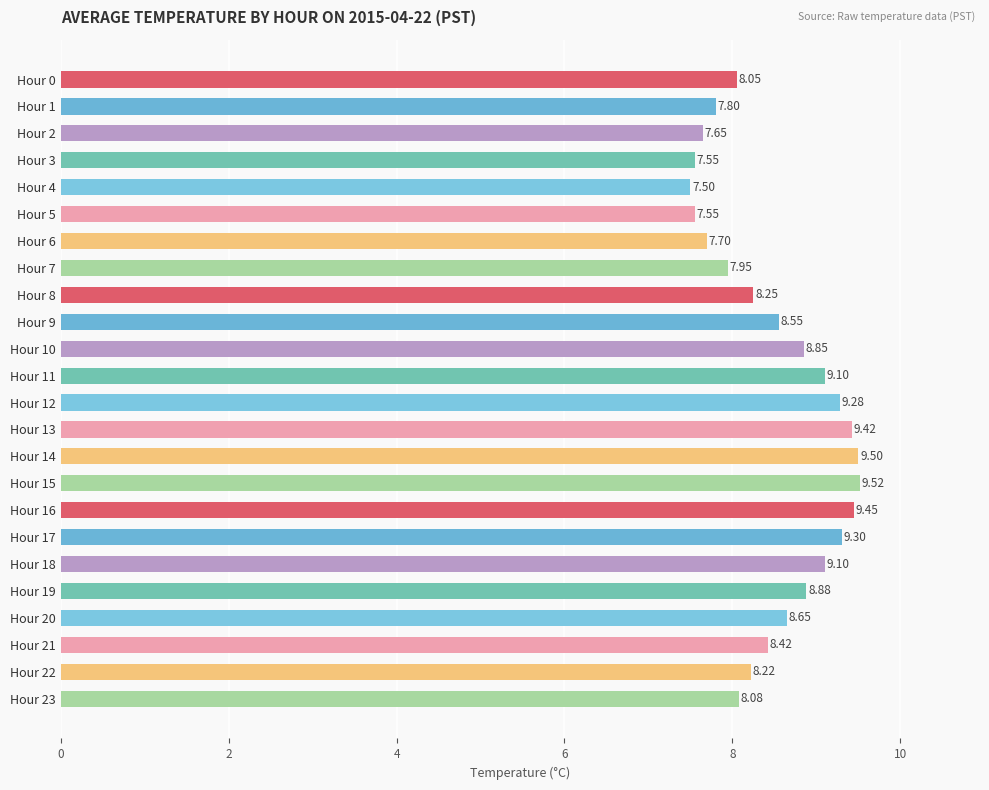

What is the sum of all values?

204.3